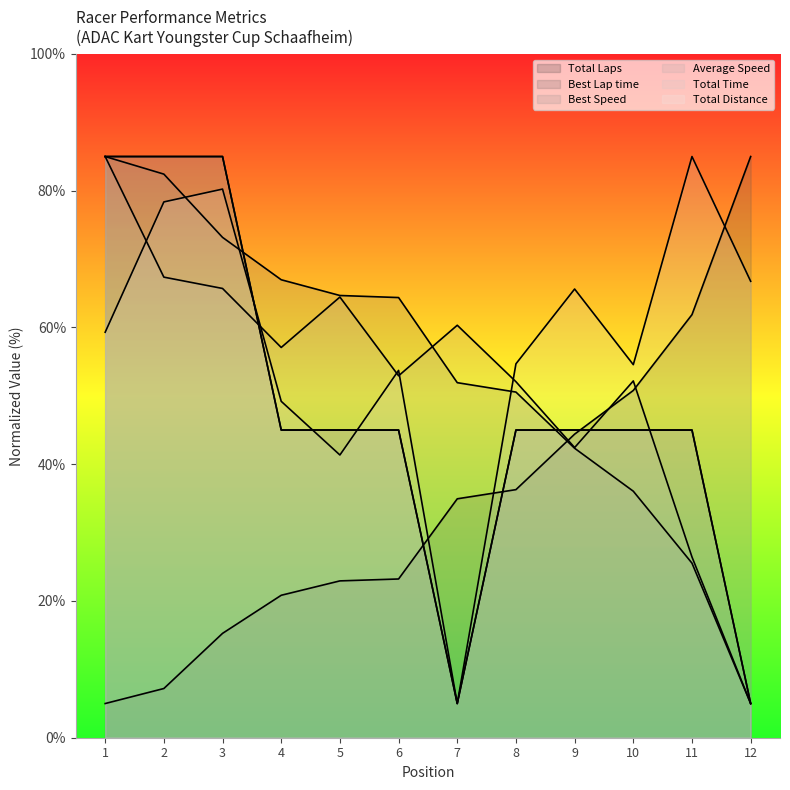

What is the sum of all Total Laps values?

580.0